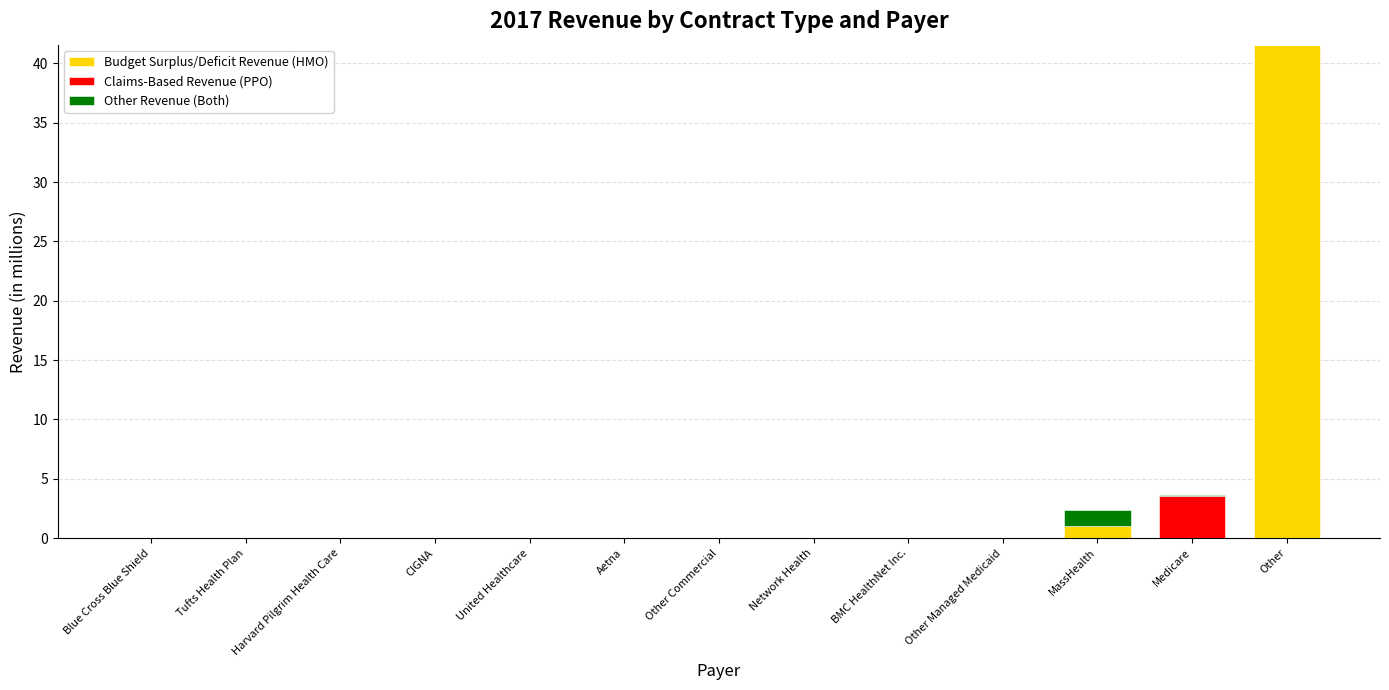

How many distinct data groups are displayed?

3